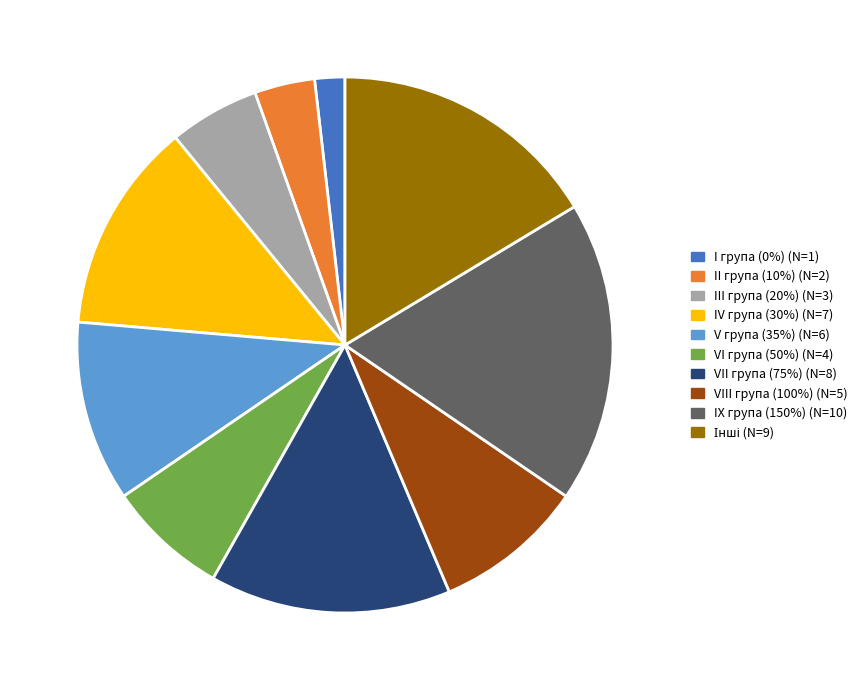

What is the largest slice in the pie chart?

IX група (150%)